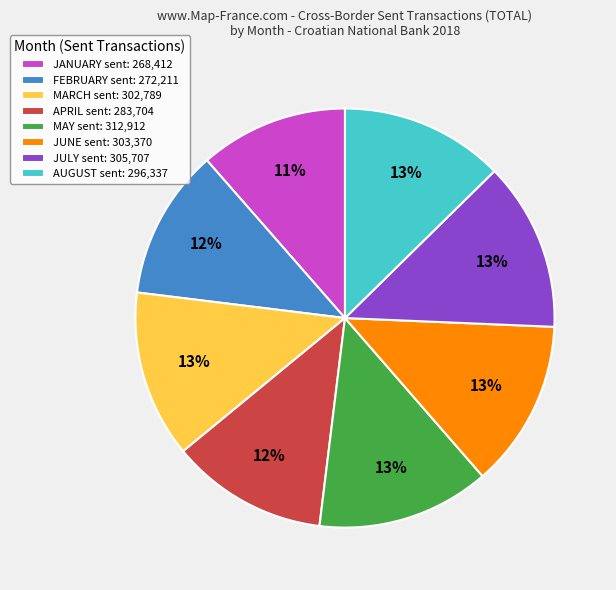

Does any single category account for the majority?

No